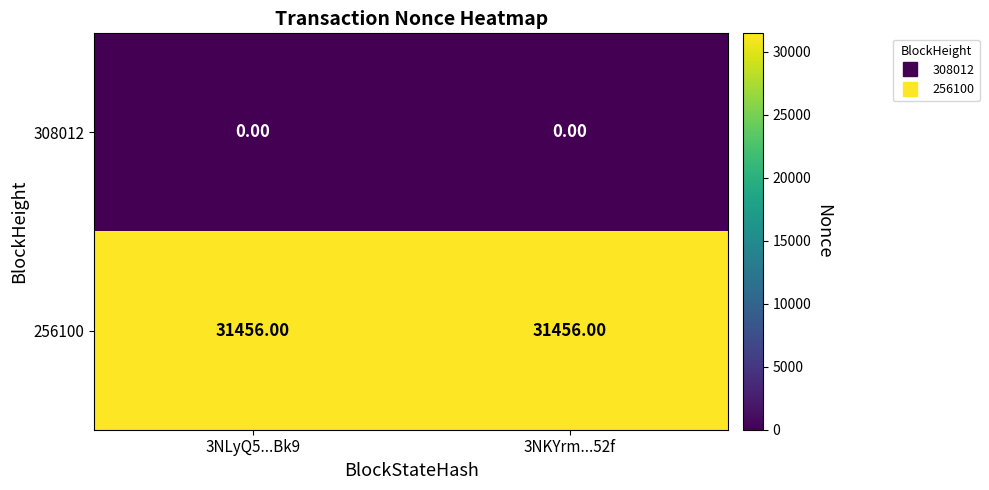

Which series has the largest total across all categories?

256100